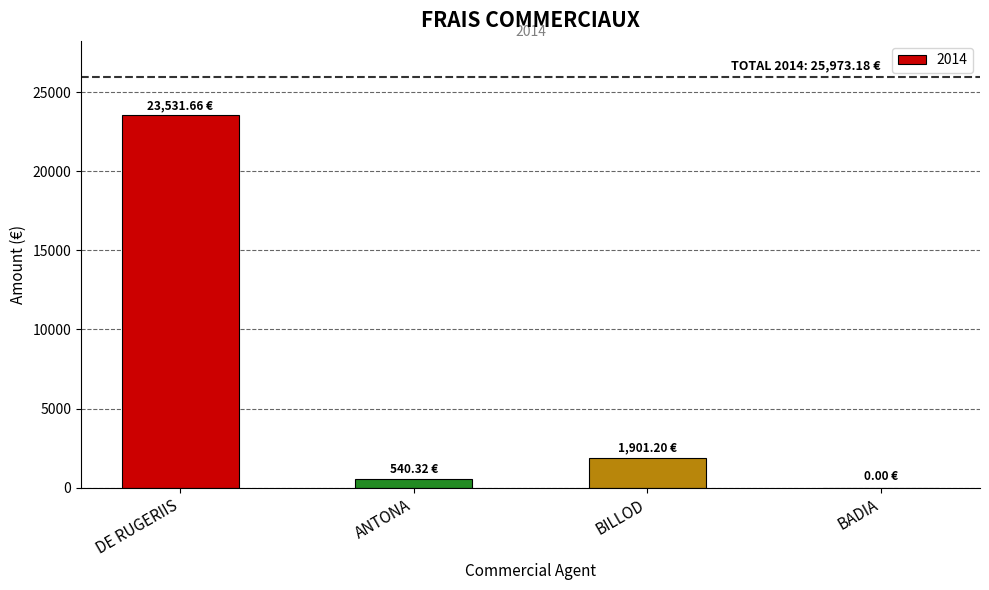

What is the sum of the values at DE RUGERIIS and BILLOD?

25432.9